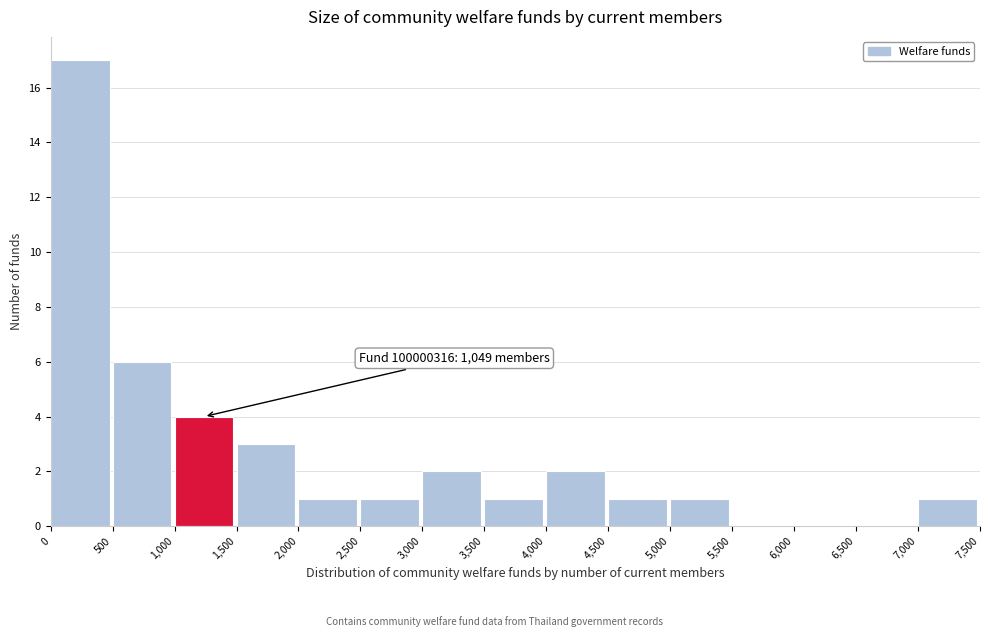

Over which range of the x-axis is the bar tallest?

0 to 500